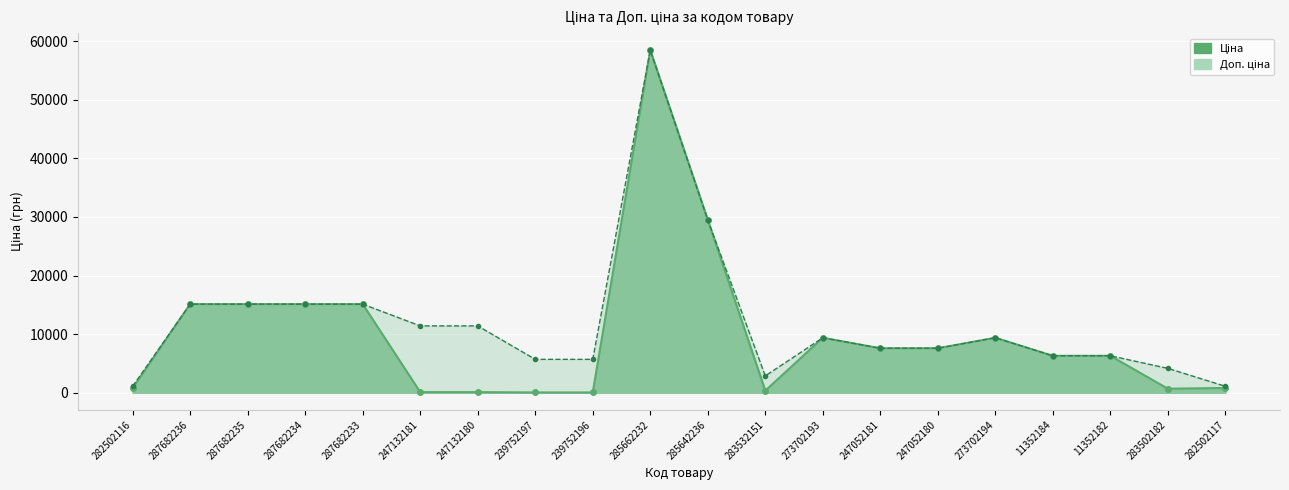

Reading left to right, transcribe all the data shown in this chart.

Ціна: 818.5	15120.0	15120.0	15120.0	15120.0	114.1	114.1	57.0	57.0	58426.5	29491.5	359.9	9384.0	7596.5	7596.5	9384.0	6308.8	6308.8	694.3	818.5
Доп. ціна: 1109.2	15120.0	15120.0	15120.0	15120.0	11410.0	11410.0	5705.0	5705.0	58426.5	29491.5	2878.8	9384.0	7596.5	7596.5	9384.0	6308.8	6308.8	4165.6	1109.2